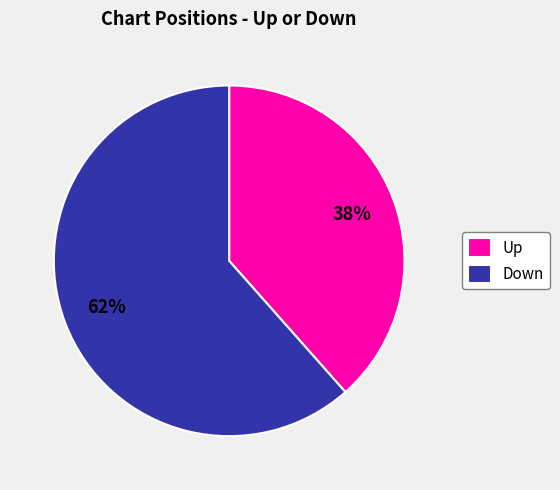

Combined, do Down and Up account for over 50%?

Yes